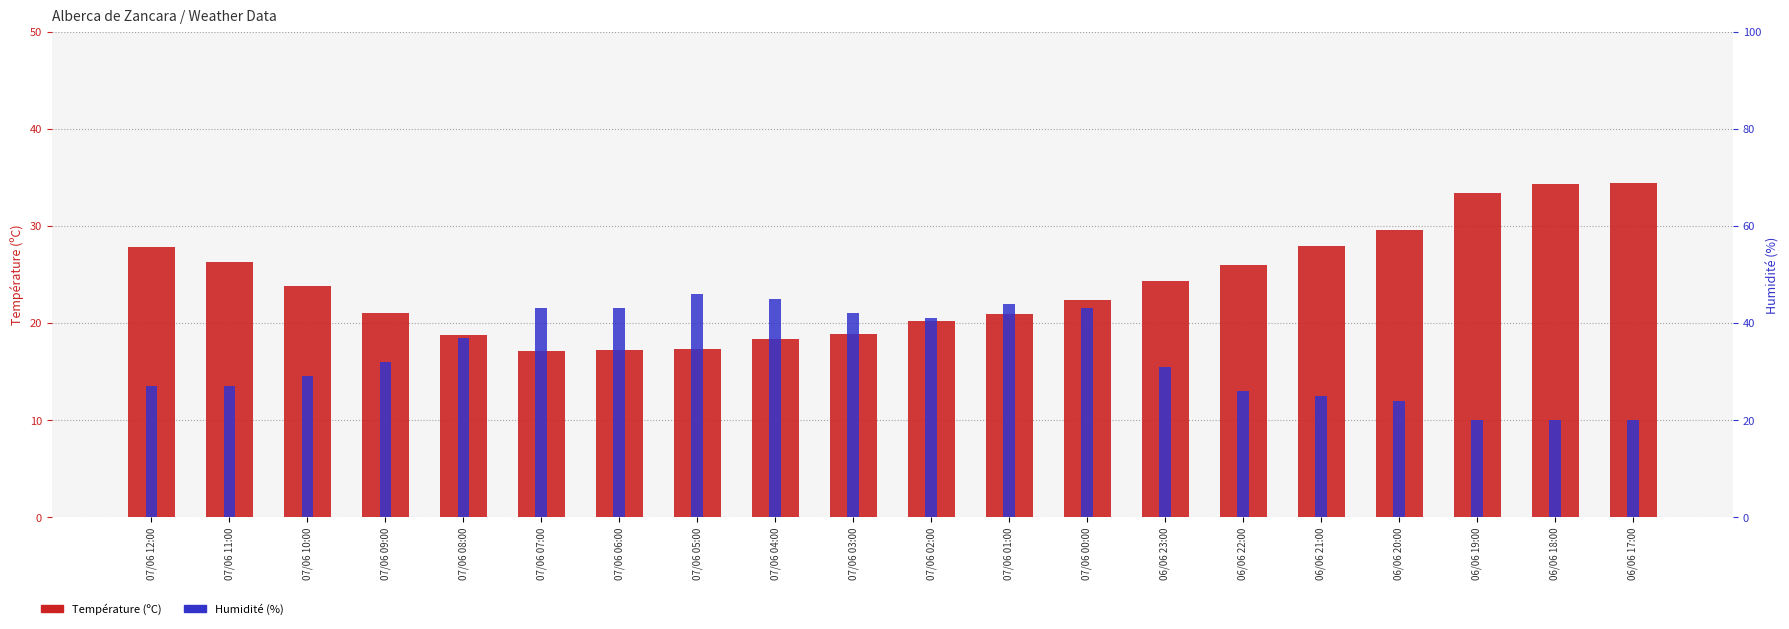

What is the label of the 7th bar from the right?

06/06 23:00